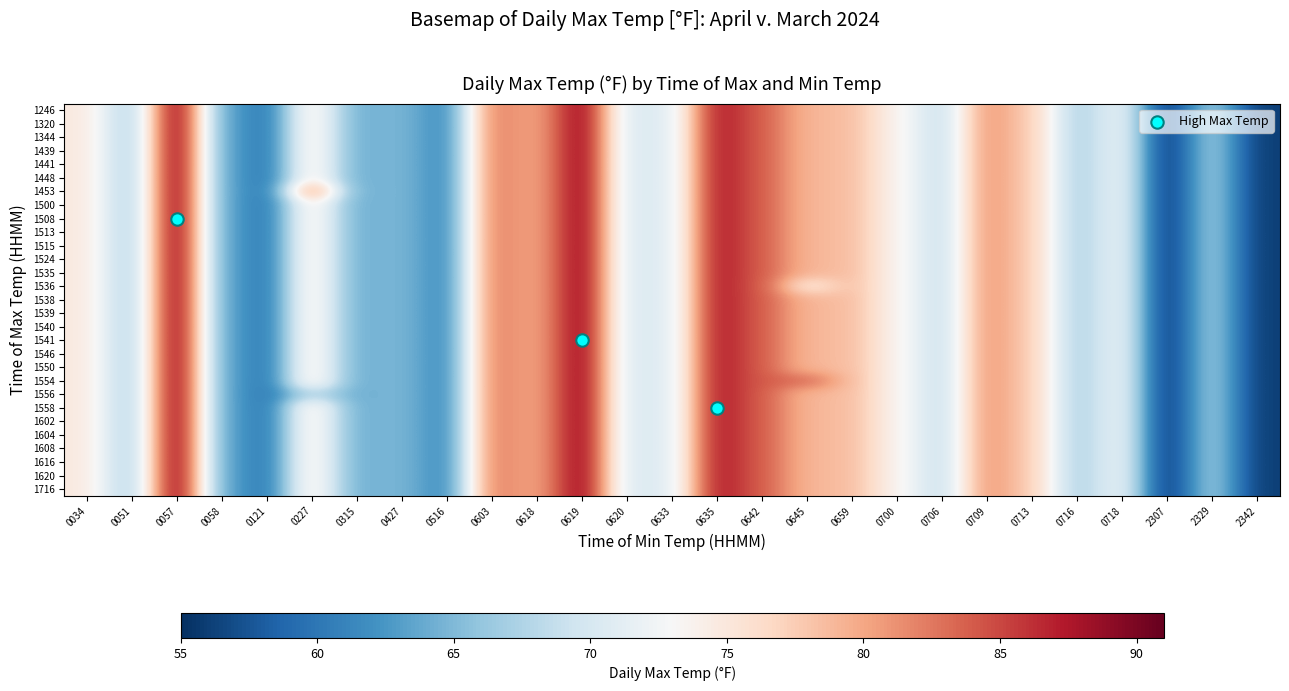

At which category is the sum across all series the highest?

0057